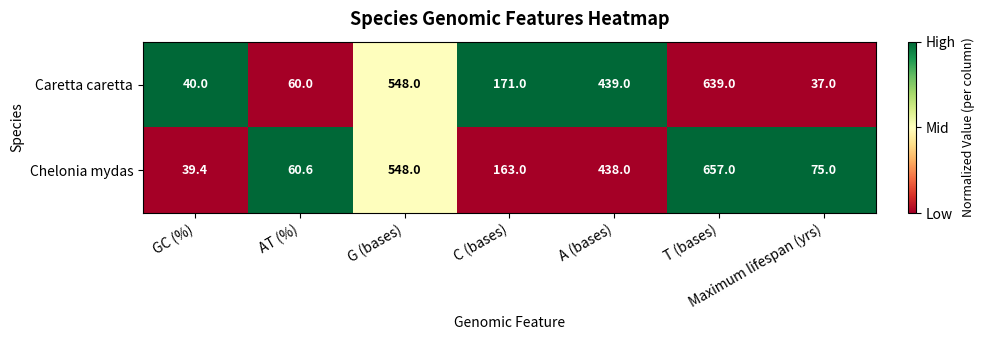

At which category is the sum across all series the highest?

T (bases)